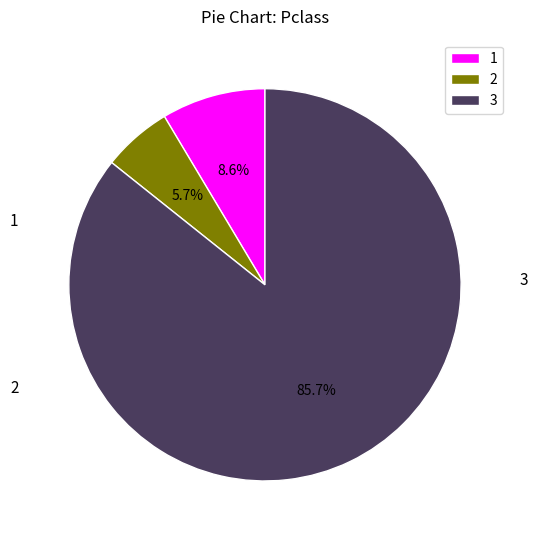

How much of the chart is everything except 2?

94.3%